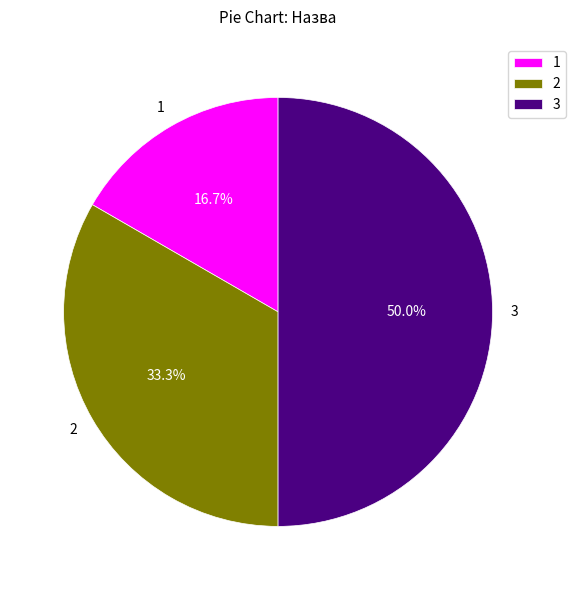

Approximately how many times larger is the value at 3 compared to 1?

3.0